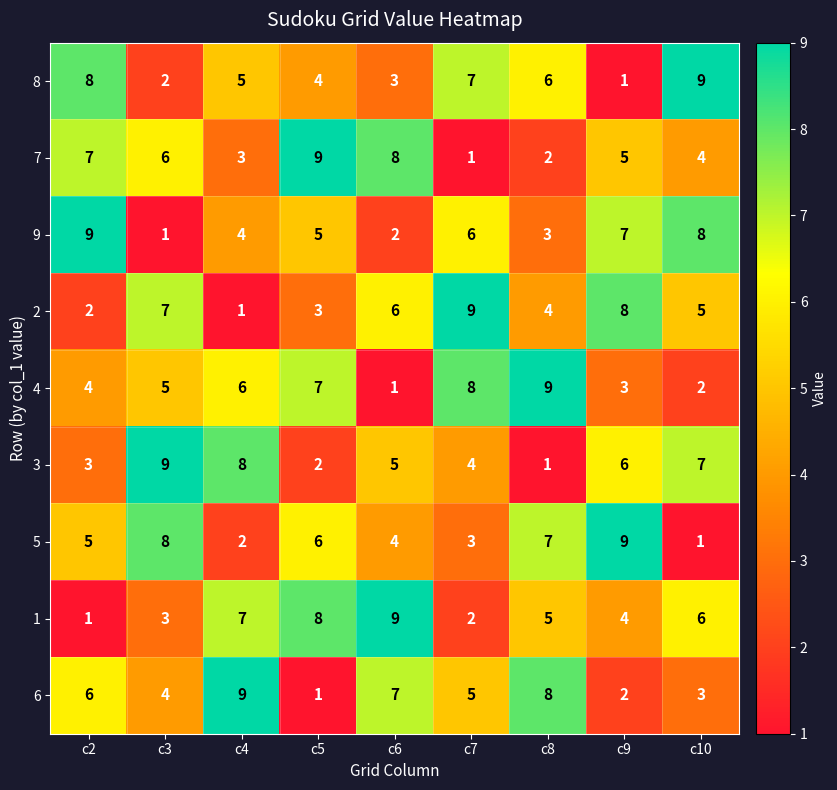

What is the spread (max minus min) of values at c5?

8